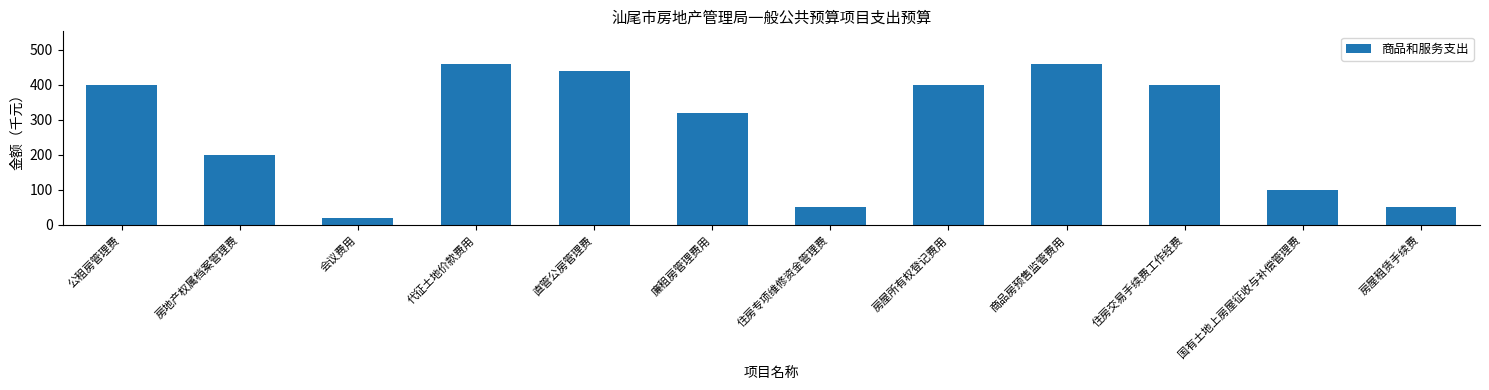

Which has a higher value, 公租房管理费 or 住房专项维修资金管理费?

公租房管理费